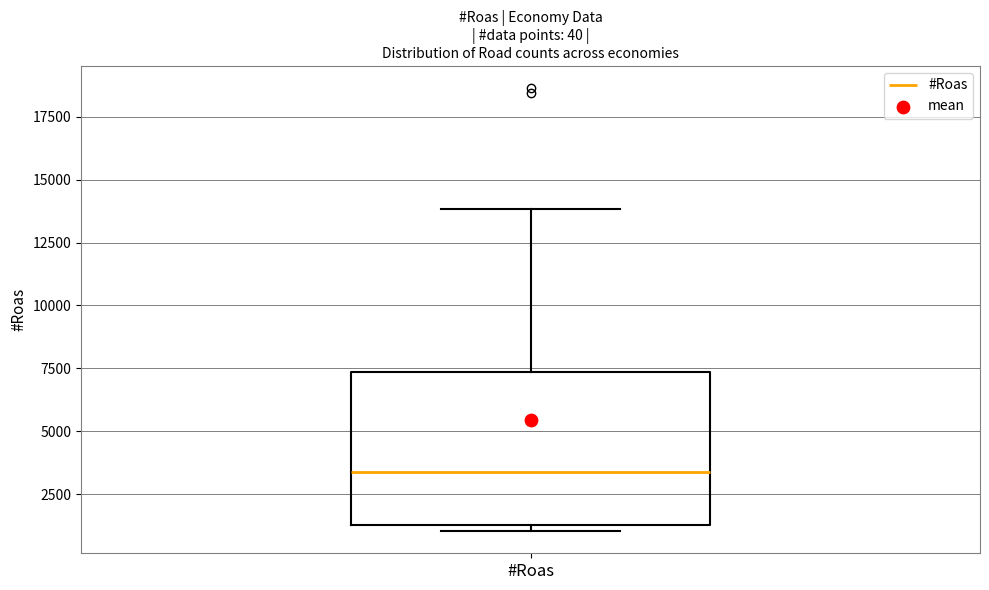

Read this box plot against the y-axis: the position of the median line, the range covered by the box, and the ends of both whiskers. The values are not printed on the chart, so give them approximately, as read against the axis.

median 3500, box 1500 to 7500, whiskers 1000 to 14000